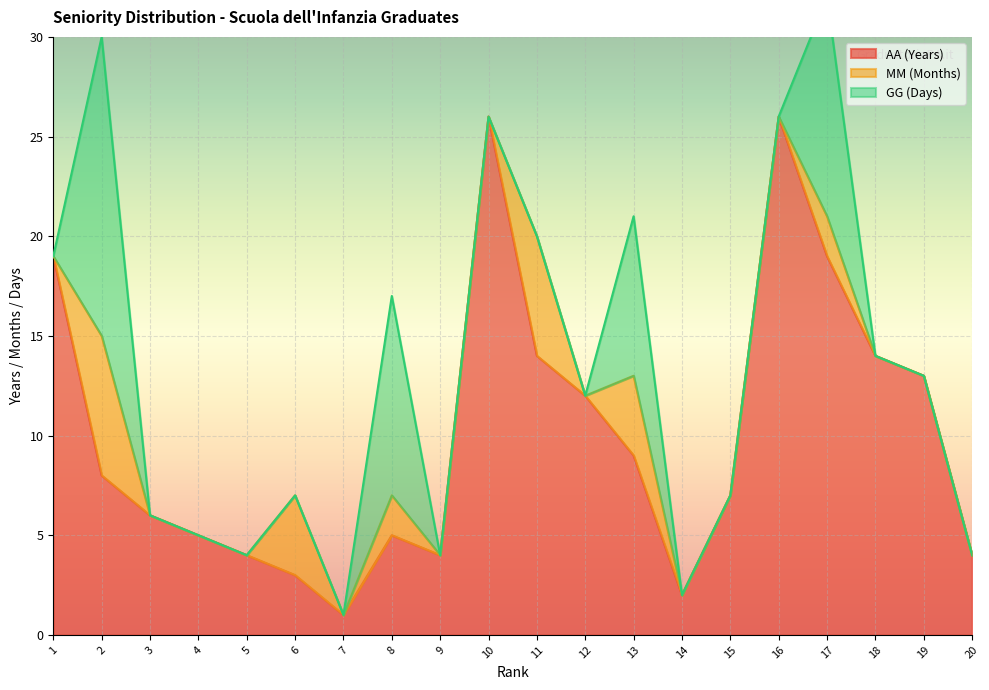

Between 12 and 16, which series saw the biggest shift?

AA (Years)